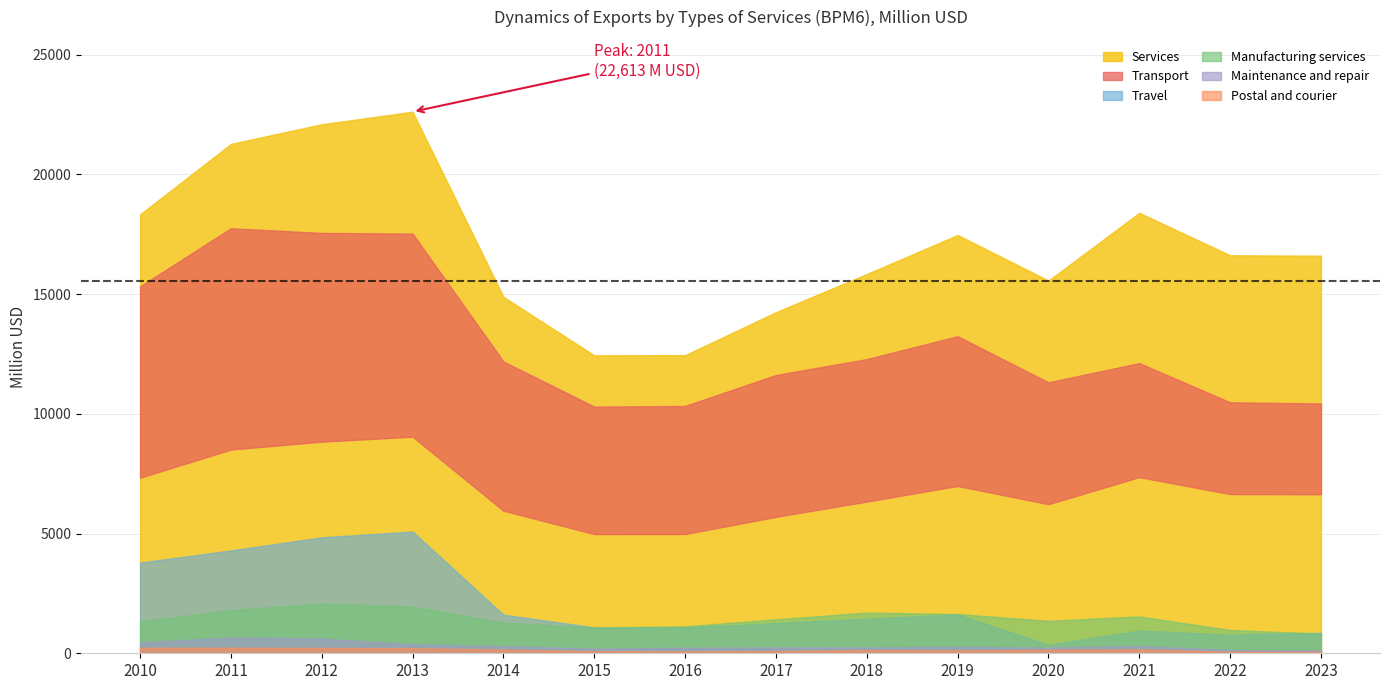

What is the sum of all Postal and courier values?

2005